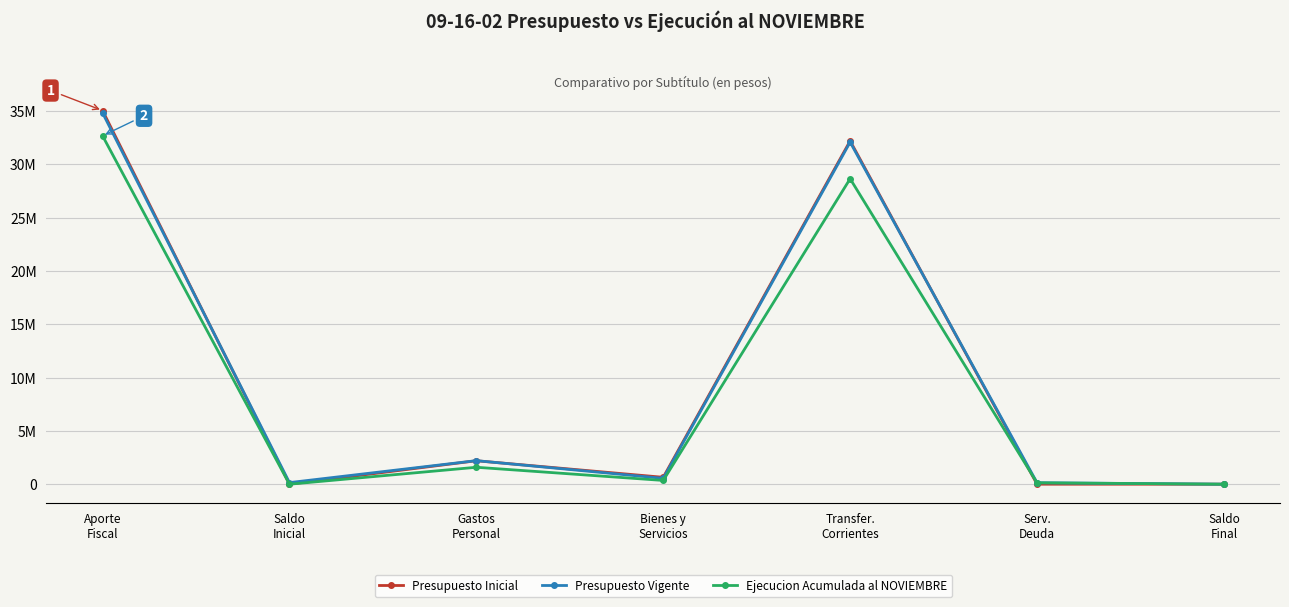

At which label is Presupuesto Vigente closest to 17405520?

Transfer.
Corrientes